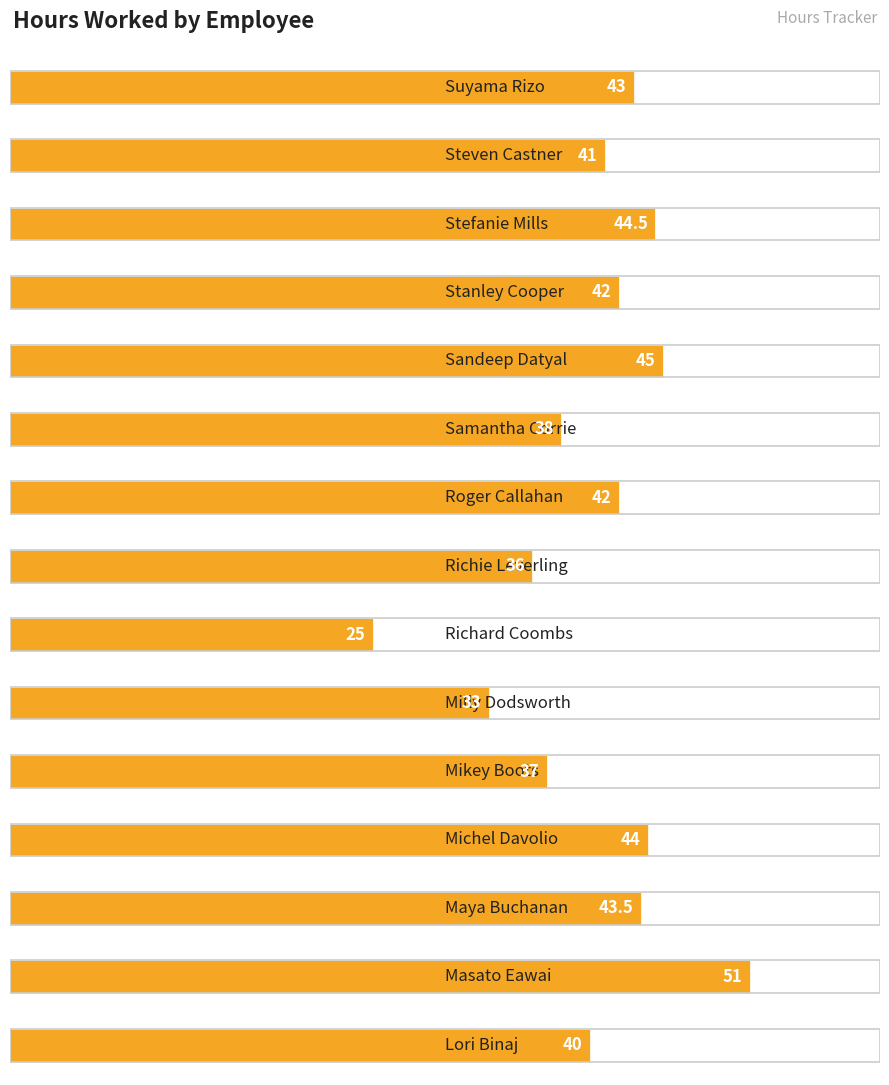

What is the change in value from Michel Davolio to Lori Binaj?

-4.0